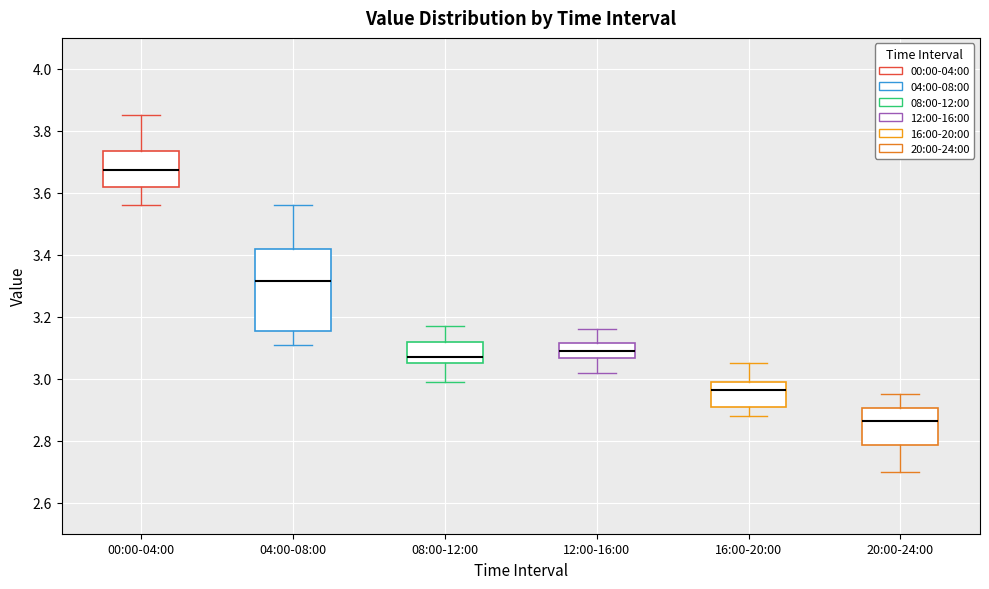

Reading left to right, read every box against the y-axis: the position of its median line, the range the box covers, and the ends of its whiskers. The values are not printed on the chart, so give them approximately, as read against the axis.

00:00-04:00: median 3.68, box 3.62 to 3.74, whiskers 3.56 to 3.86
04:00-08:00: median 3.32, box 3.16 to 3.42, whiskers 3.12 to 3.56
08:00-12:00: median 3.08, box 3.06 to 3.12, whiskers 3.00 to 3.18
12:00-16:00: median 3.10, box 3.06 to 3.12, whiskers 3.02 to 3.16
16:00-20:00: median 2.96, box 2.90 to 3.00, whiskers 2.88 to 3.06
20:00-24:00: median 2.86, box 2.78 to 2.90, whiskers 2.70 to 2.96